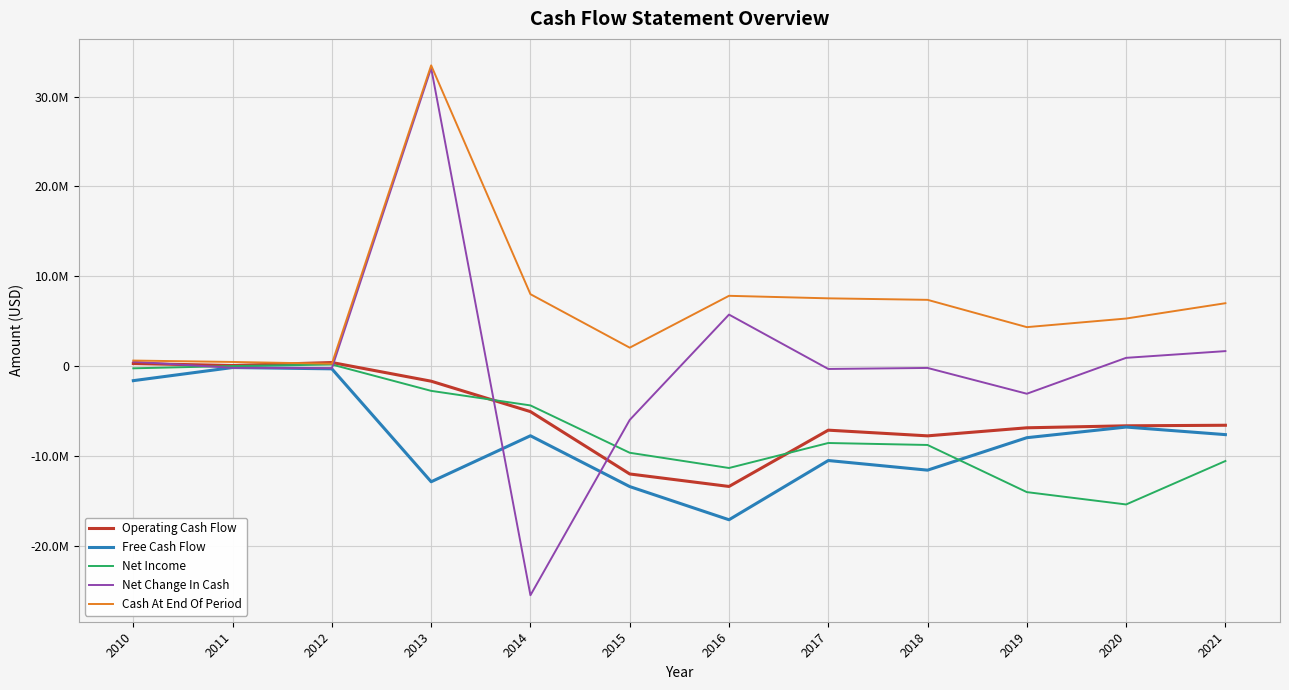

What is the greatest value displayed?

33459000